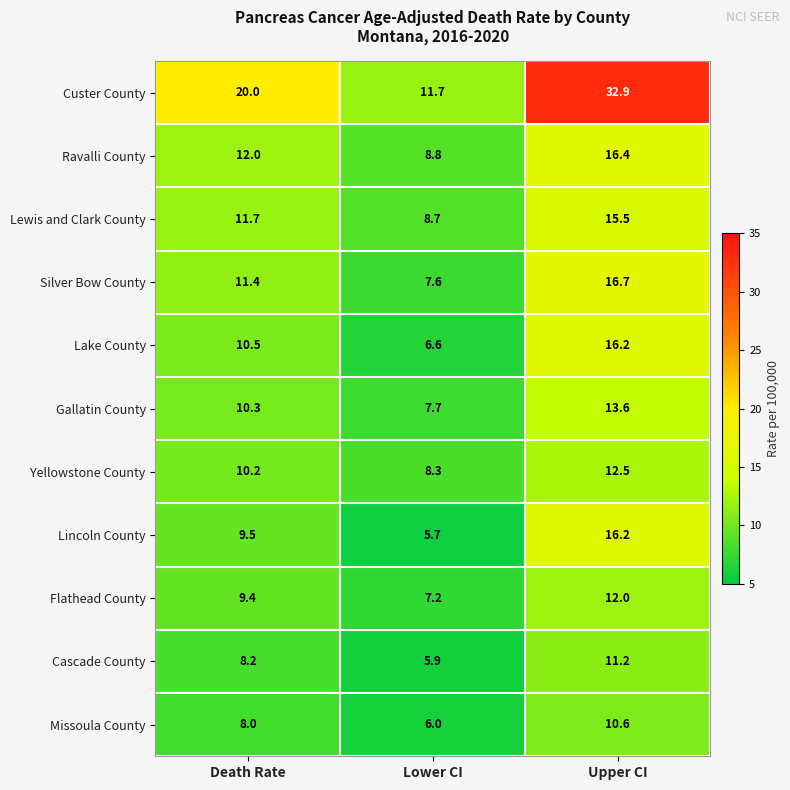

Is the value of Missoula County at Lower CI greater than the value of Silver Bow County at Upper CI?

No